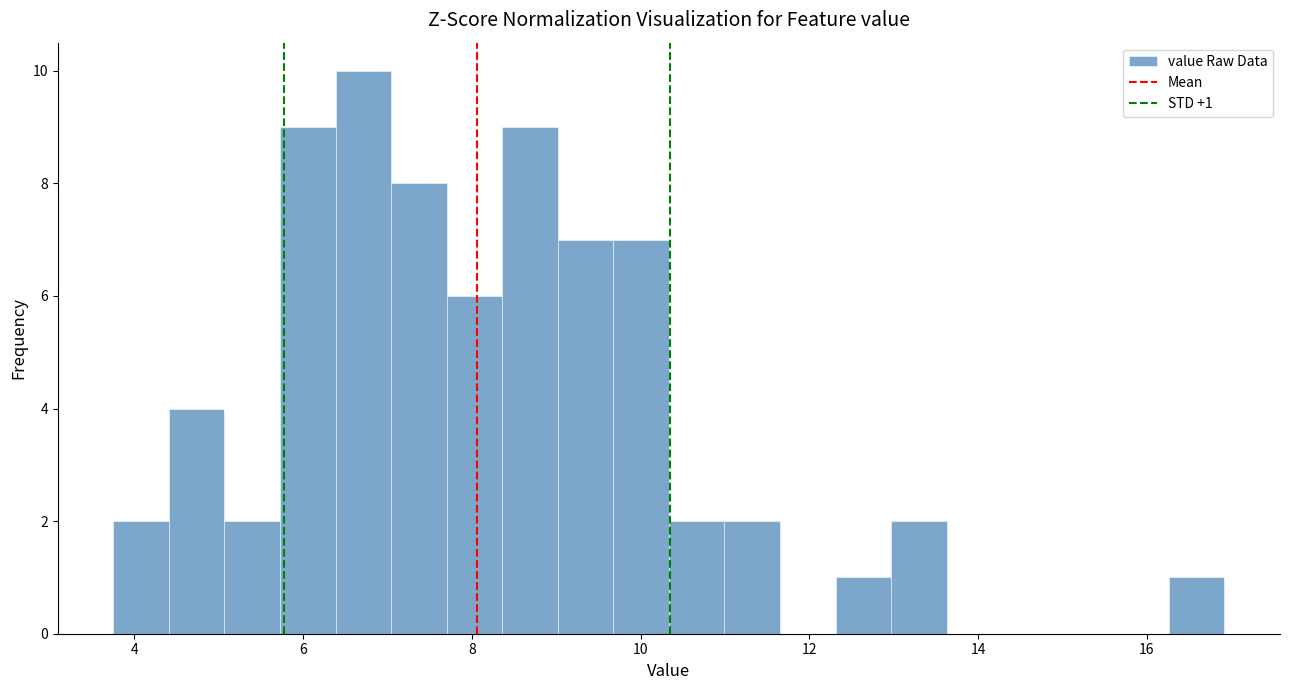

Around what value on the x-axis is the tallest bar? Give the approximate position of its centre, as read against the axis.

6.8